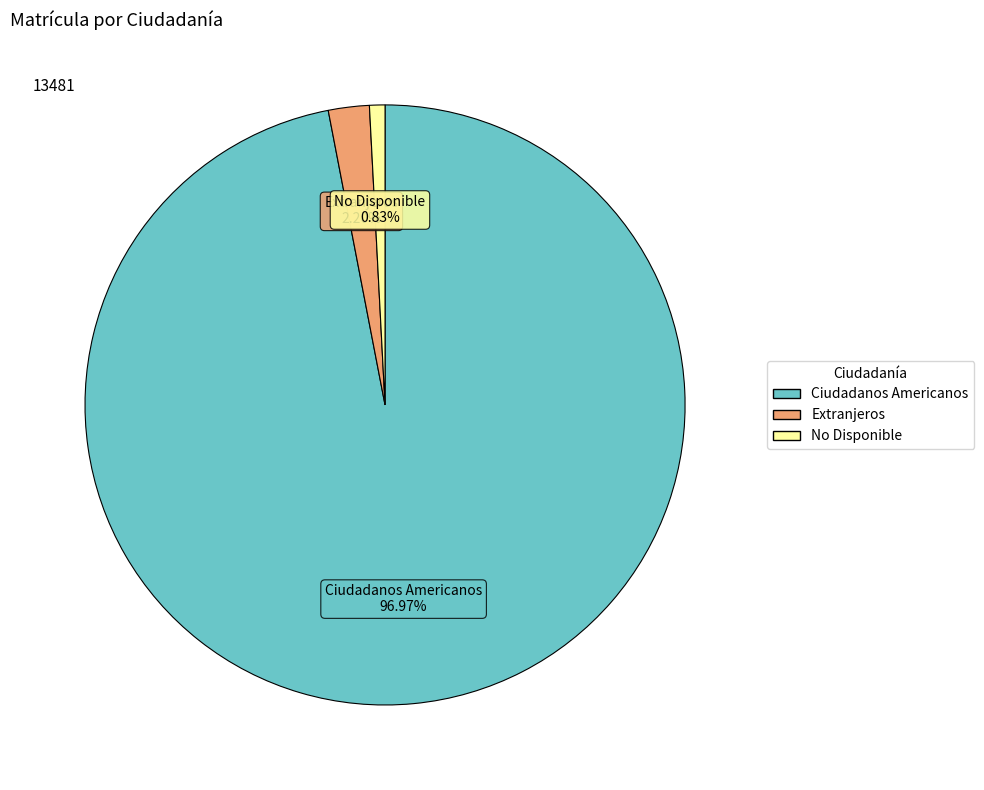

Which category has the biggest portion of the pie?

Ciudadanos Americanos